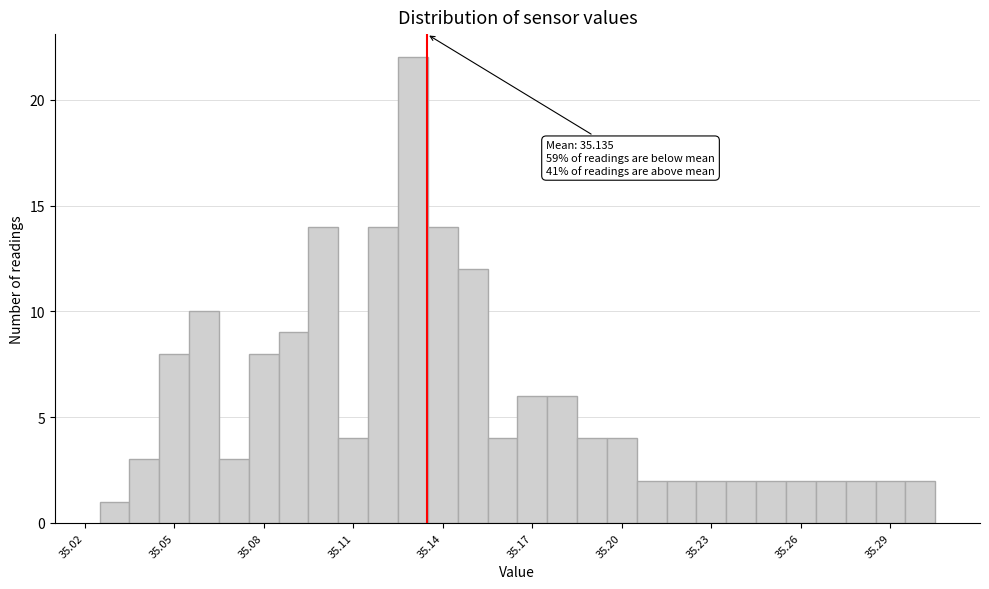

Read against the x-axis, roughly where is the centre of the tallest bar?

35.130